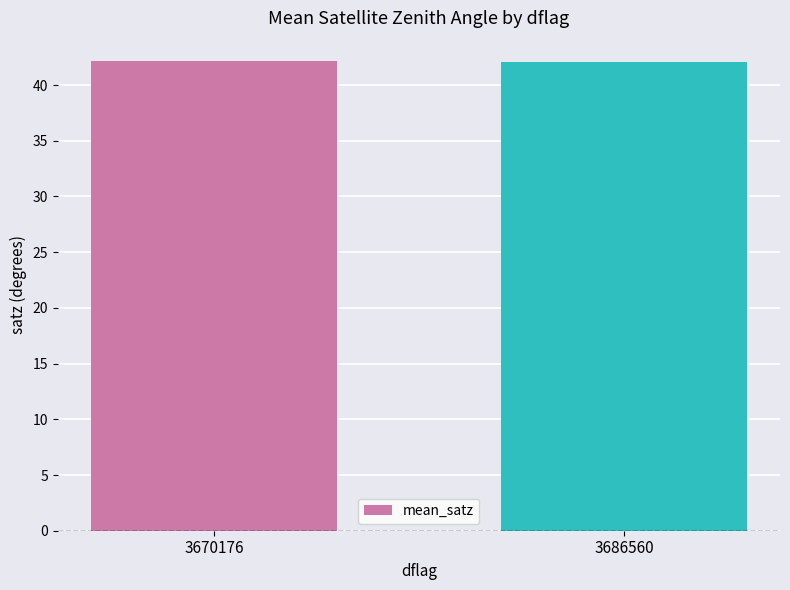

How many categories are shown in the chart?

2